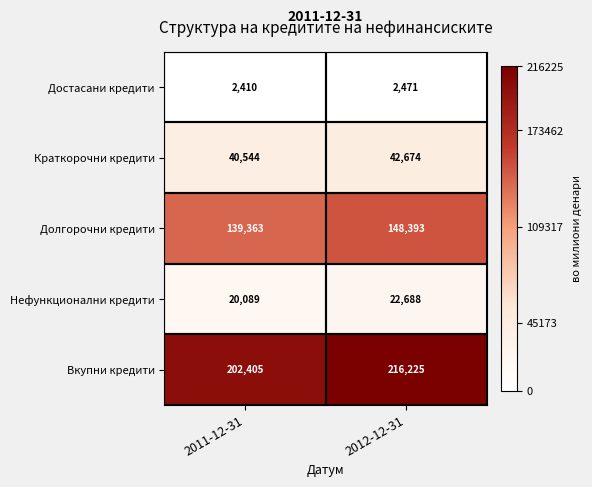

What is the maximum value shown in the chart?

216225